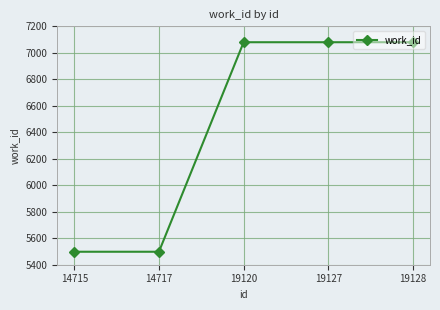

How many values are between 5498 and 7080?

5